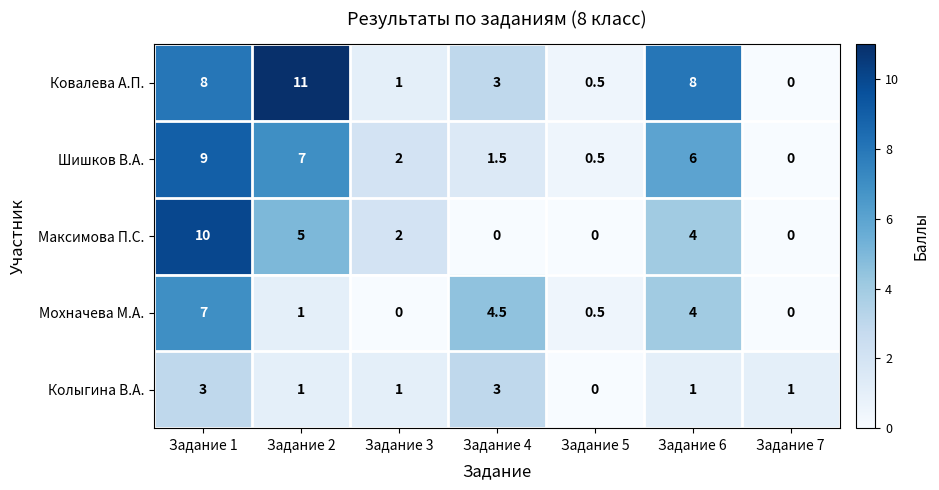

Rank the series by their maximum value, from highest to lowest.

Ковалева А.П., Максимова П.С., Шишков В.А., Мохначева М.А., Колыгина В.А.